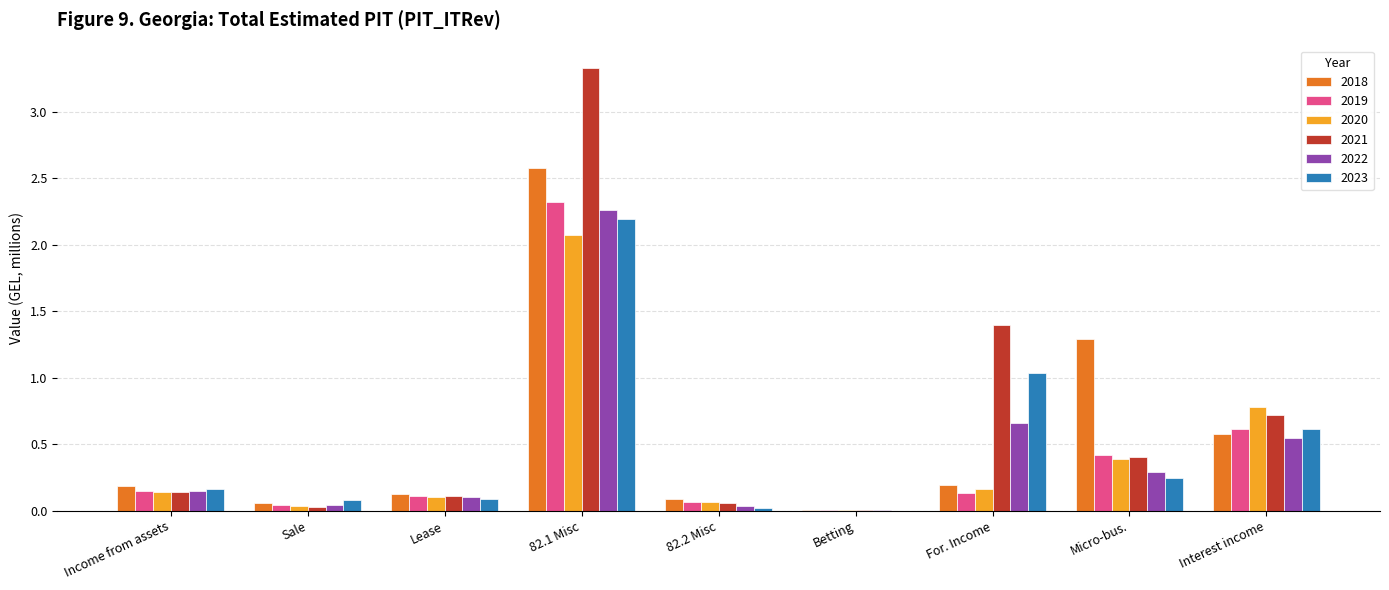

What is the maximum value shown in the chart?

3.3